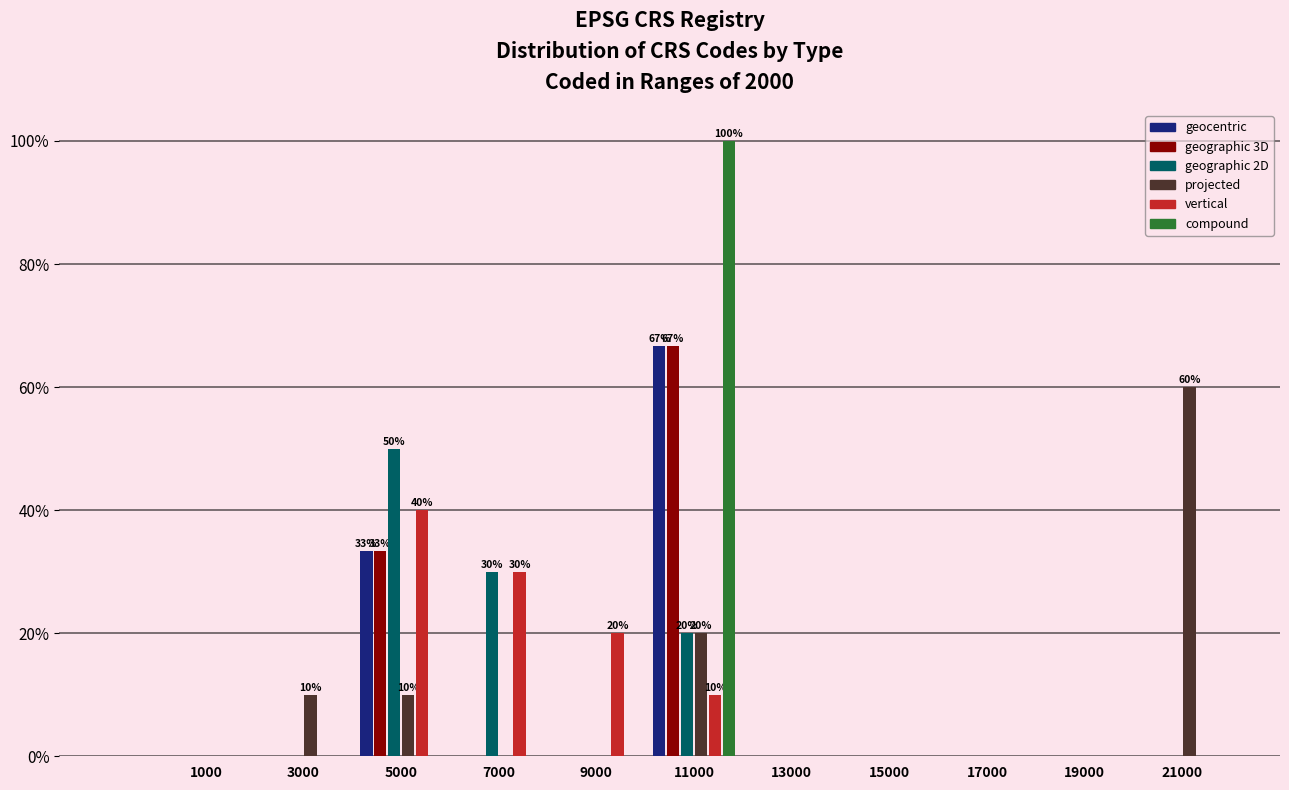

In the compound series, which range on the x-axis has the tallest bar?

10000 to 12000